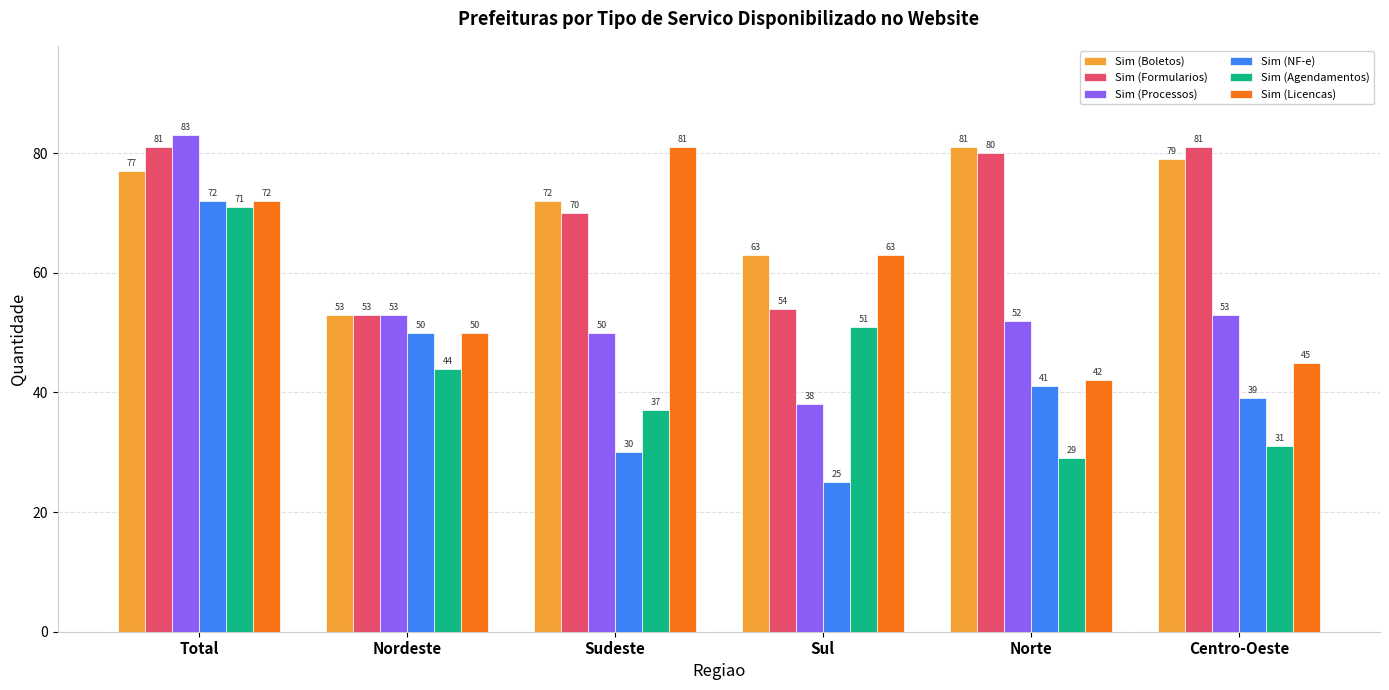

At how many categories does at least one series exceed 68?

4